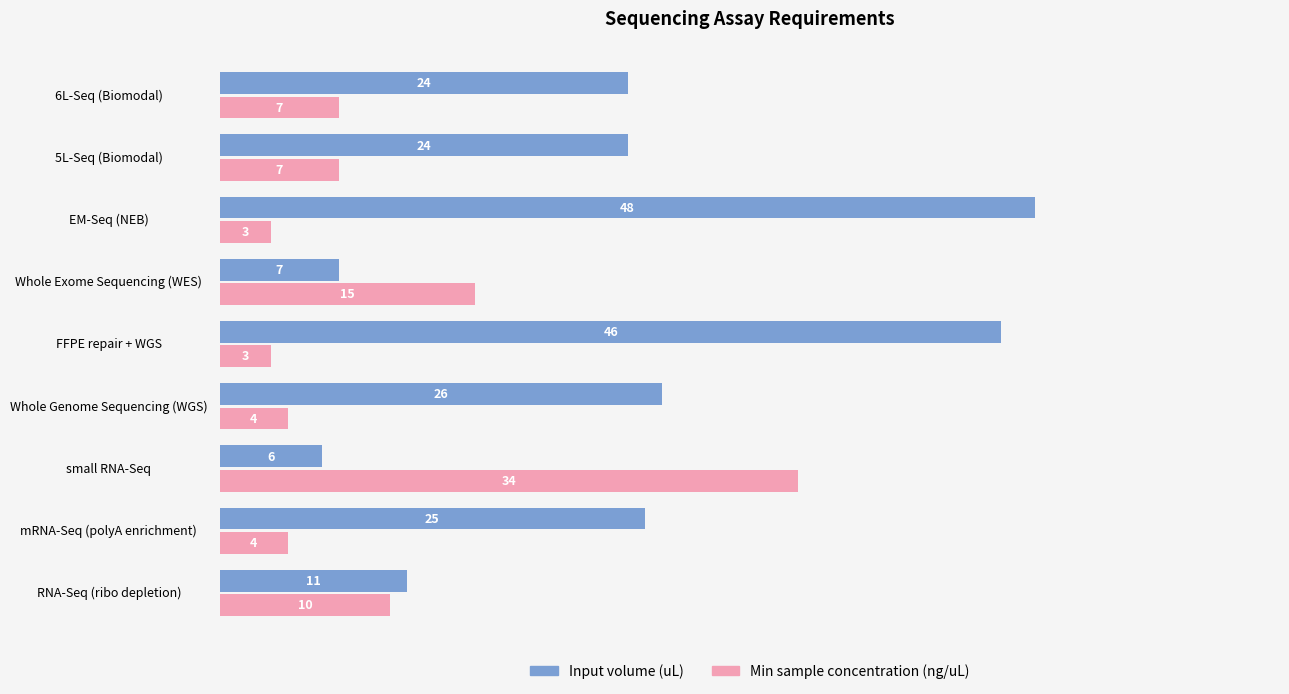

Count the number of categories in the chart.

9